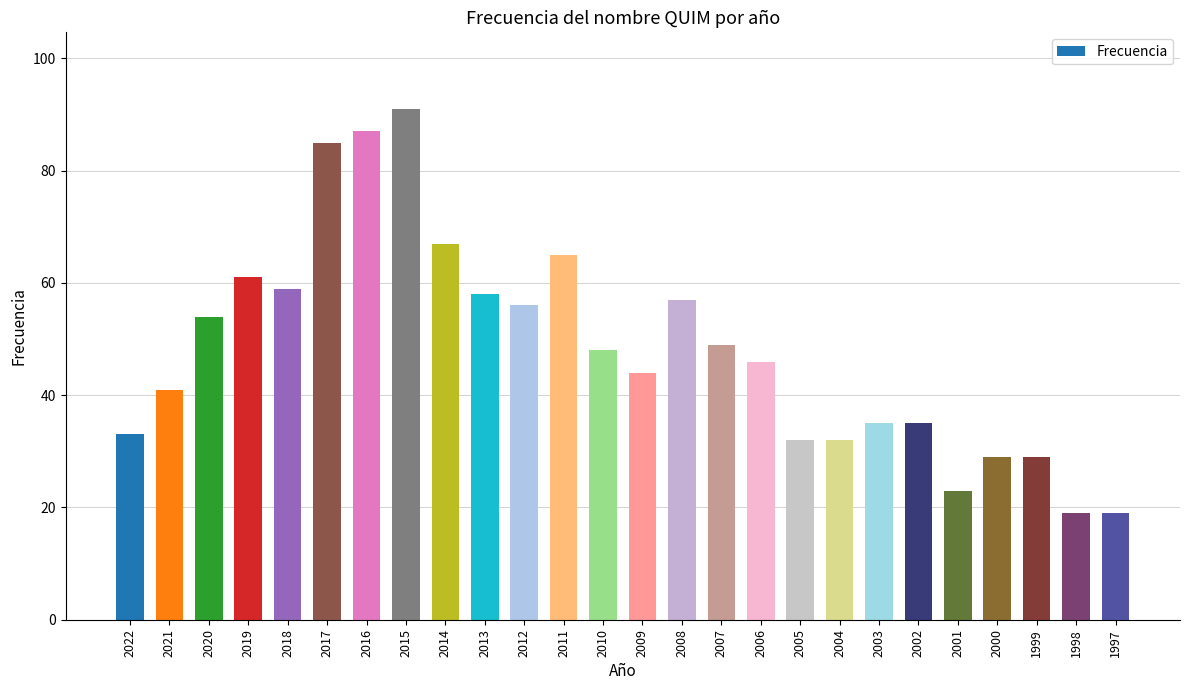

Does the chart contain any negative values?

No